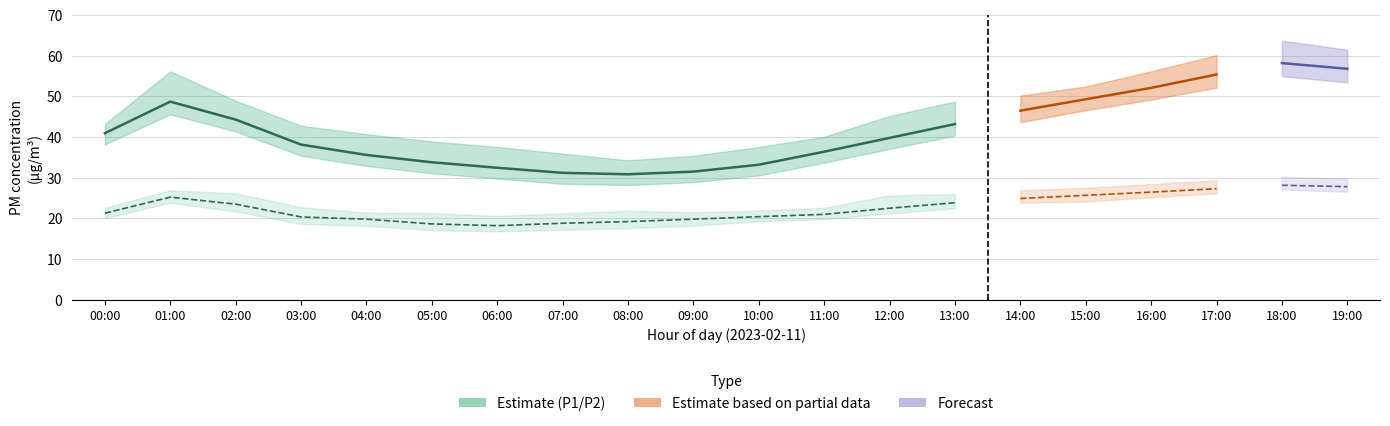

Reading left to right, extract all data points from this chart.

P1: 41.0	48.7	44.3	38.1	35.6	33.8	32.5	31.2	30.9	31.5	33.2	36.4	39.8	43.2	46.5	49.3	52.1	55.4	58.2	56.8
P1_lo: 38.2	45.6	41.4	35.4	32.9	31.1	29.8	28.5	28.2	28.9	30.6	33.7	37.1	40.4	43.7	46.6	49.2	52.2	55.0	53.5
P1_hi: 43.2	56.2	49.0	42.8	40.7	38.9	37.6	35.9	34.3	35.4	37.5	40.1	45.2	48.8	50.2	52.5	56.2	60.1	63.7	61.5
P2: 21.3	25.2	23.5	20.4	19.8	18.6	18.2	18.8	19.2	19.8	20.4	21.0	22.5	23.9	24.9	25.7	26.4	27.3	28.1	27.8
P2_lo: 20.1	23.9	21.7	18.6	18.2	17.1	16.8	17.2	17.6	18.2	19.3	19.8	21.2	22.5	23.9	24.1	25.2	26.2	27.1	26.6
P2_hi: 22.6	26.9	26.2	22.8	21.4	21.3	20.6	21.2	21.9	21.5	21.9	22.6	25.6	26.0	26.9	27.5	28.4	29.4	30.2	29.8